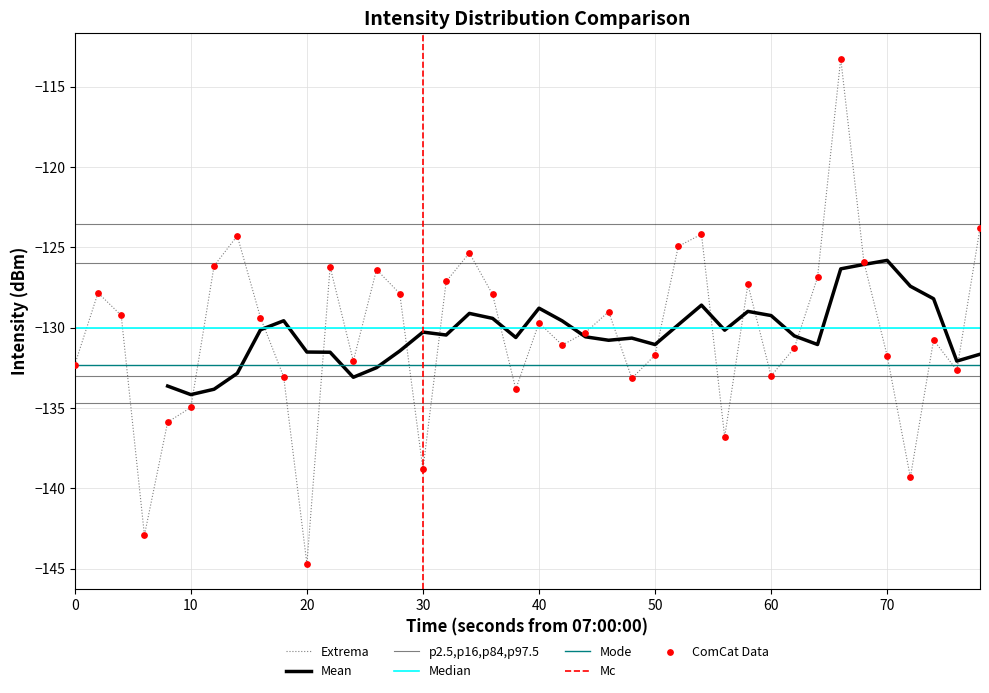

Which has a higher value, 25 or 60?

60